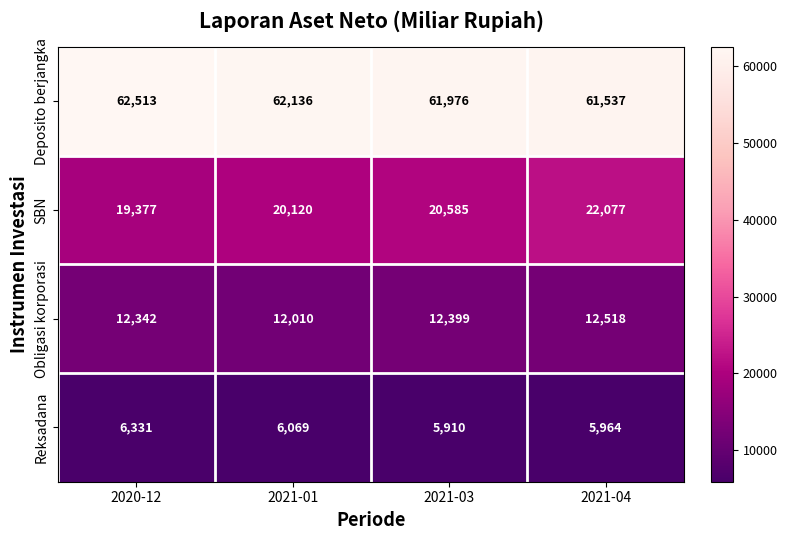

Reading left to right, extract all data points from this chart.

Deposito berjangka: 62513	62136	61976	61537
SBN: 19377	20120	20585	22077
Obligasi korporasi: 12342	12010	12399	12518
Reksadana: 6331	6069	5910	5964